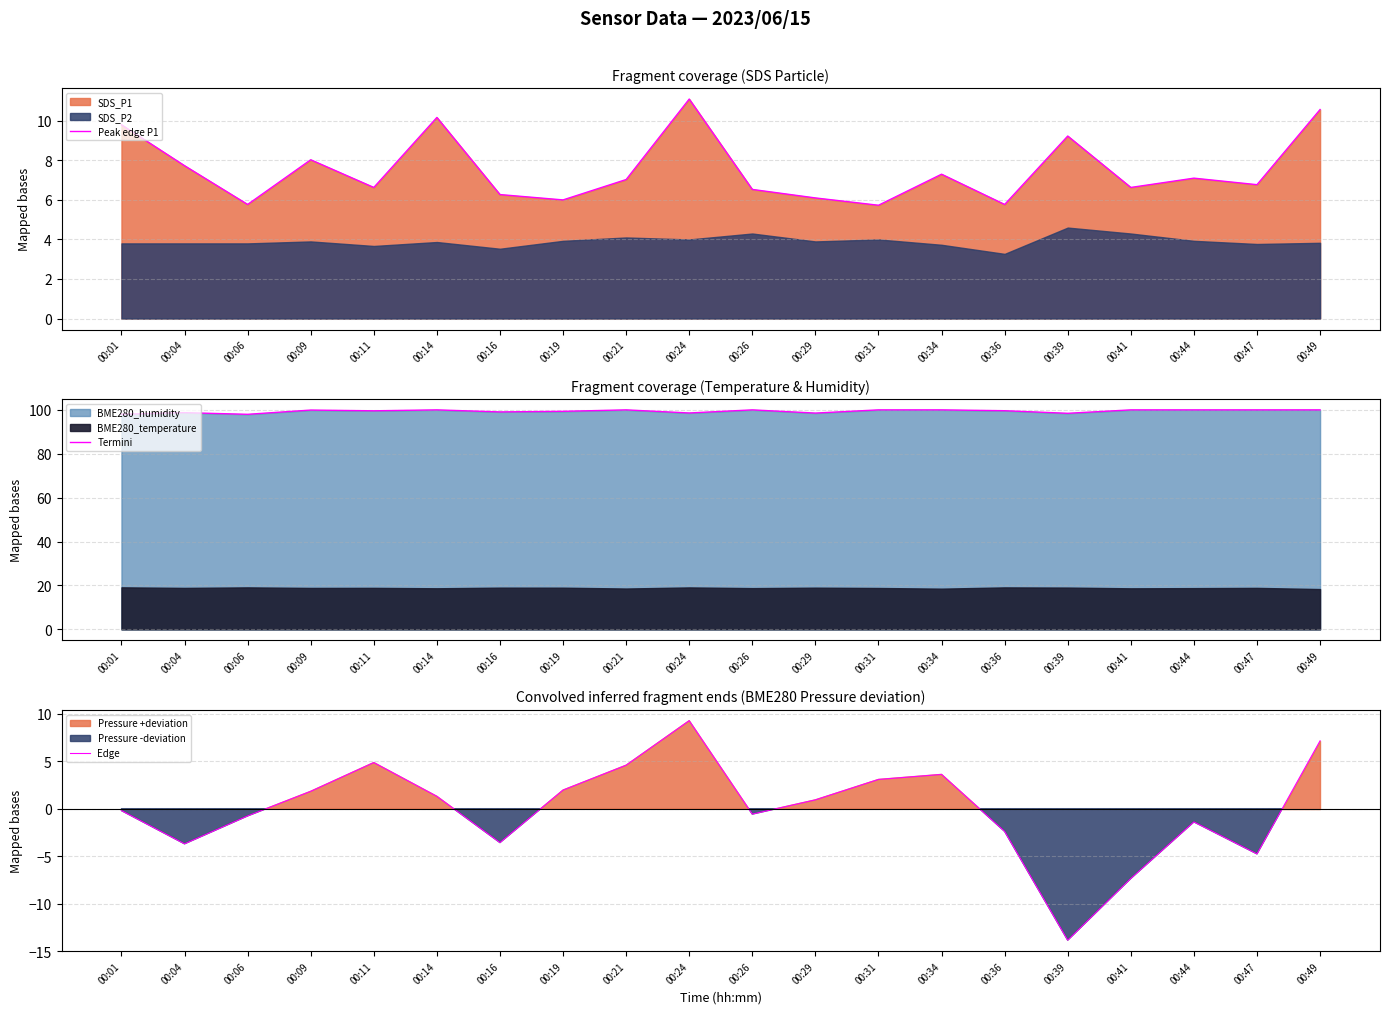

How many interior local valleys does the Edge series have?

5